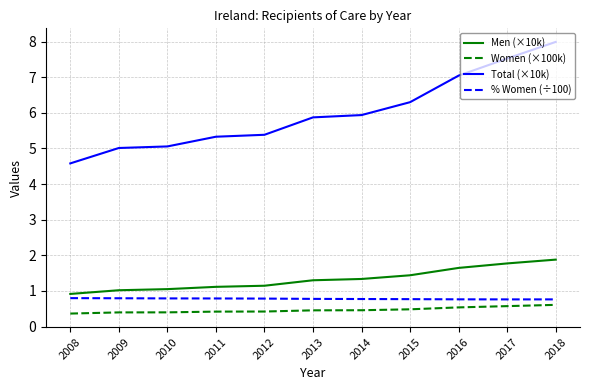

True or false: Men (×10k) and Total (×10k) intersect in this chart.

False